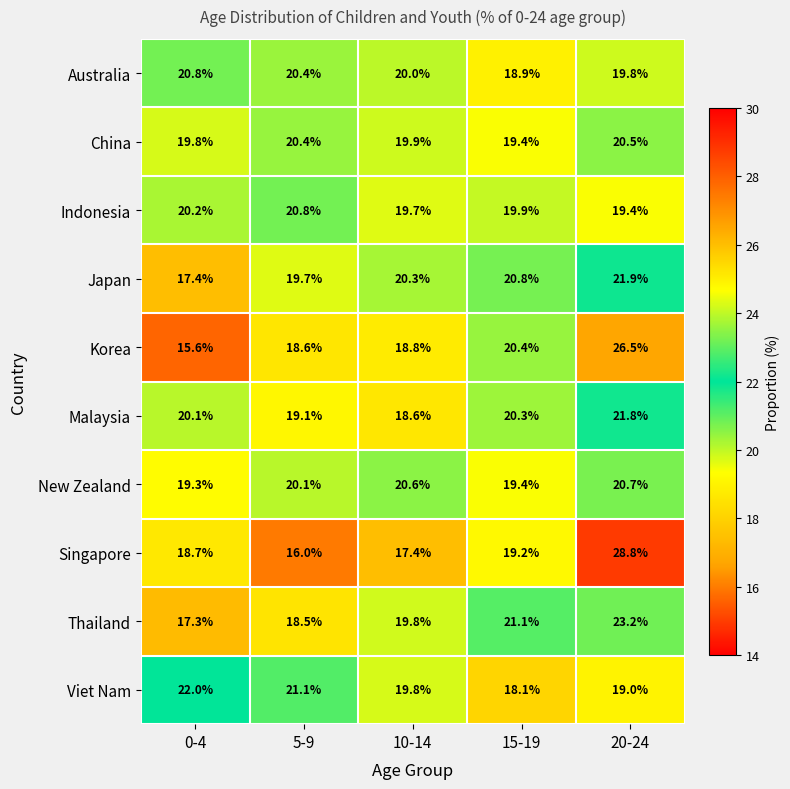

The value of Japan at 5-9 is 11.3. True or false?

False